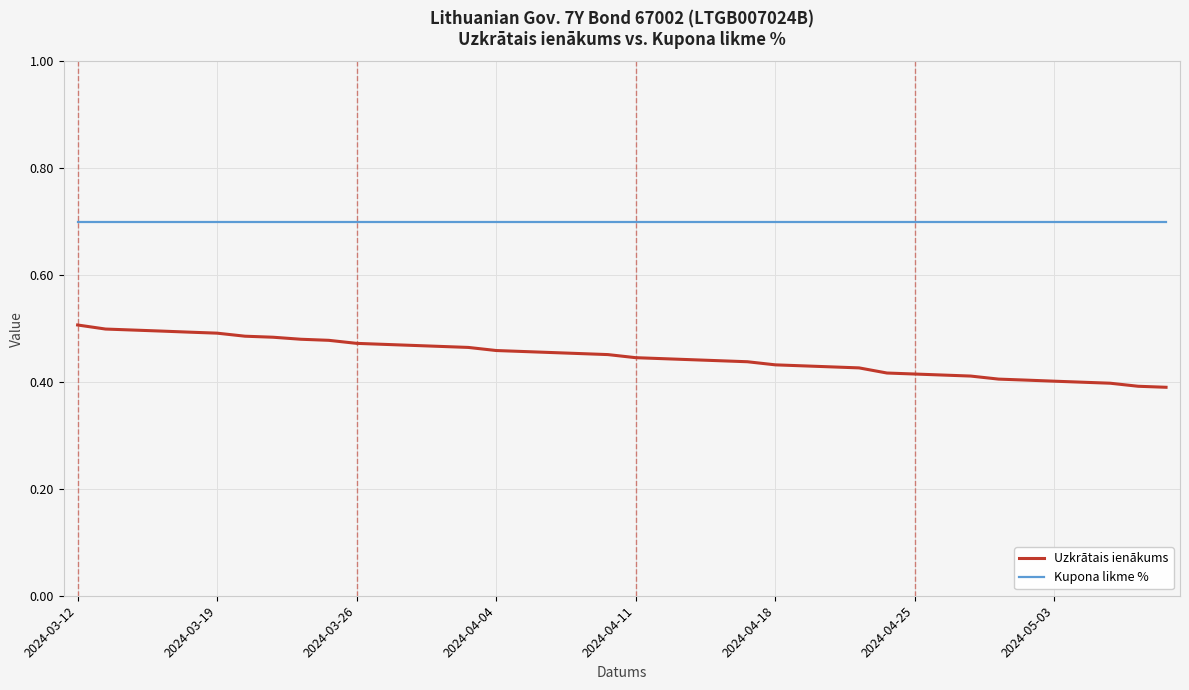

List the series in order of their overall mean, lowest first.

Uzkrātais ienākums, Kupona likme %